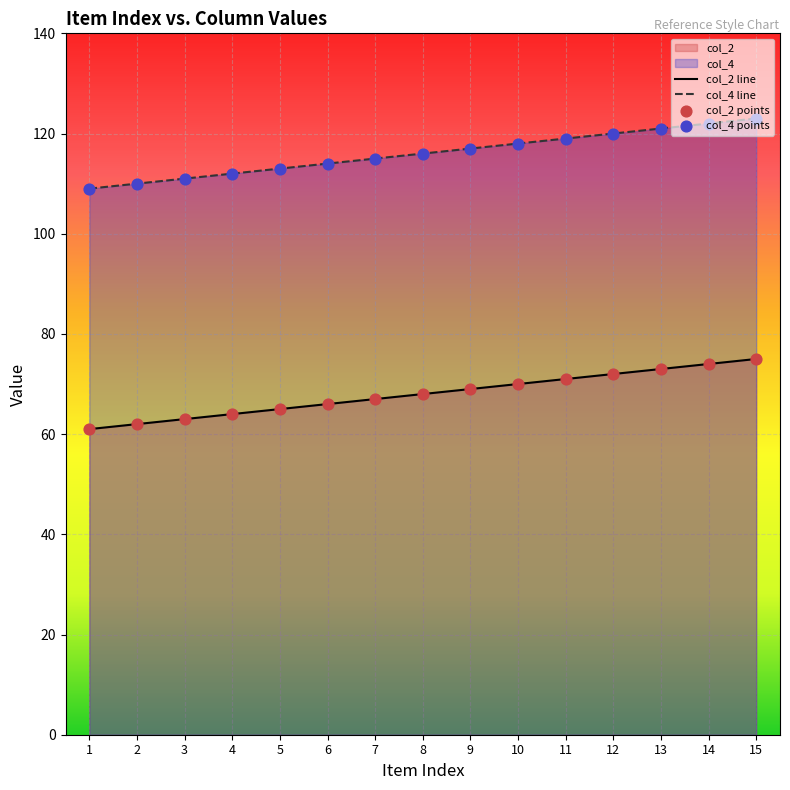

Is the value of col_4 line at 14 greater than the value of col_4 points at 8?

Yes